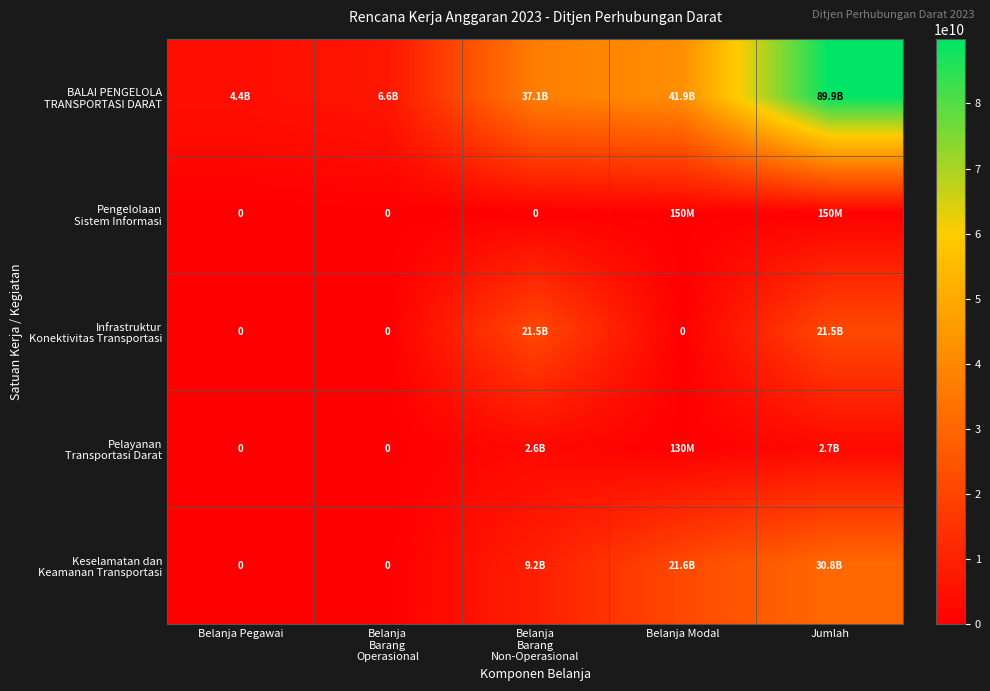

What is the sum of the Pengelolaan Sistem Informasi values at Belanja Modal and Jumlah?

300000000